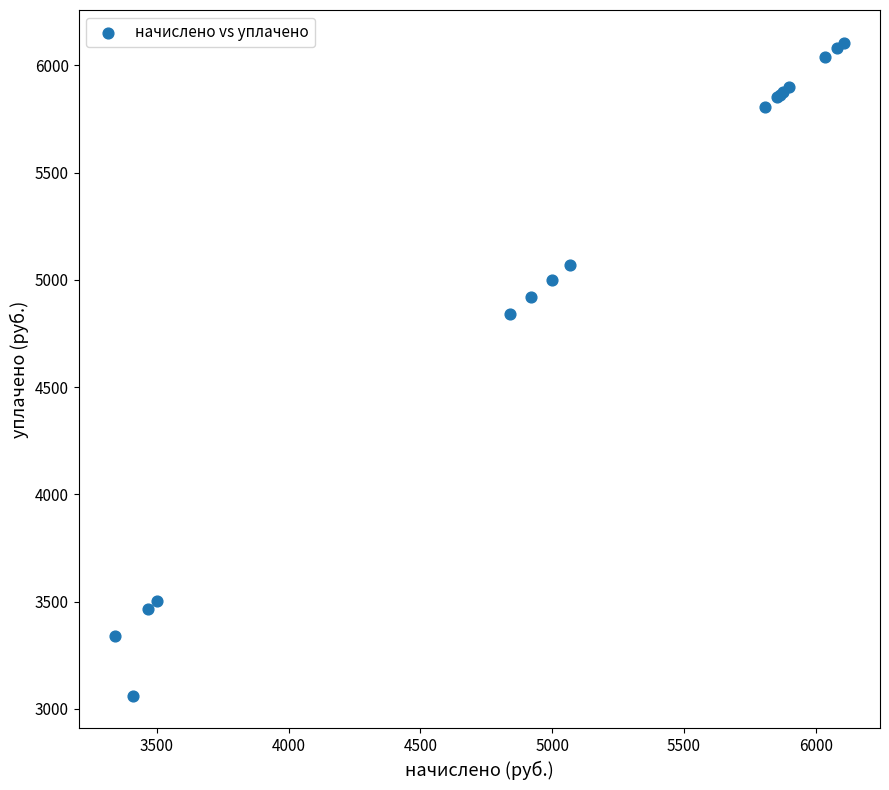

What Y value in the scatter plot is closest to 4583?

4838.4